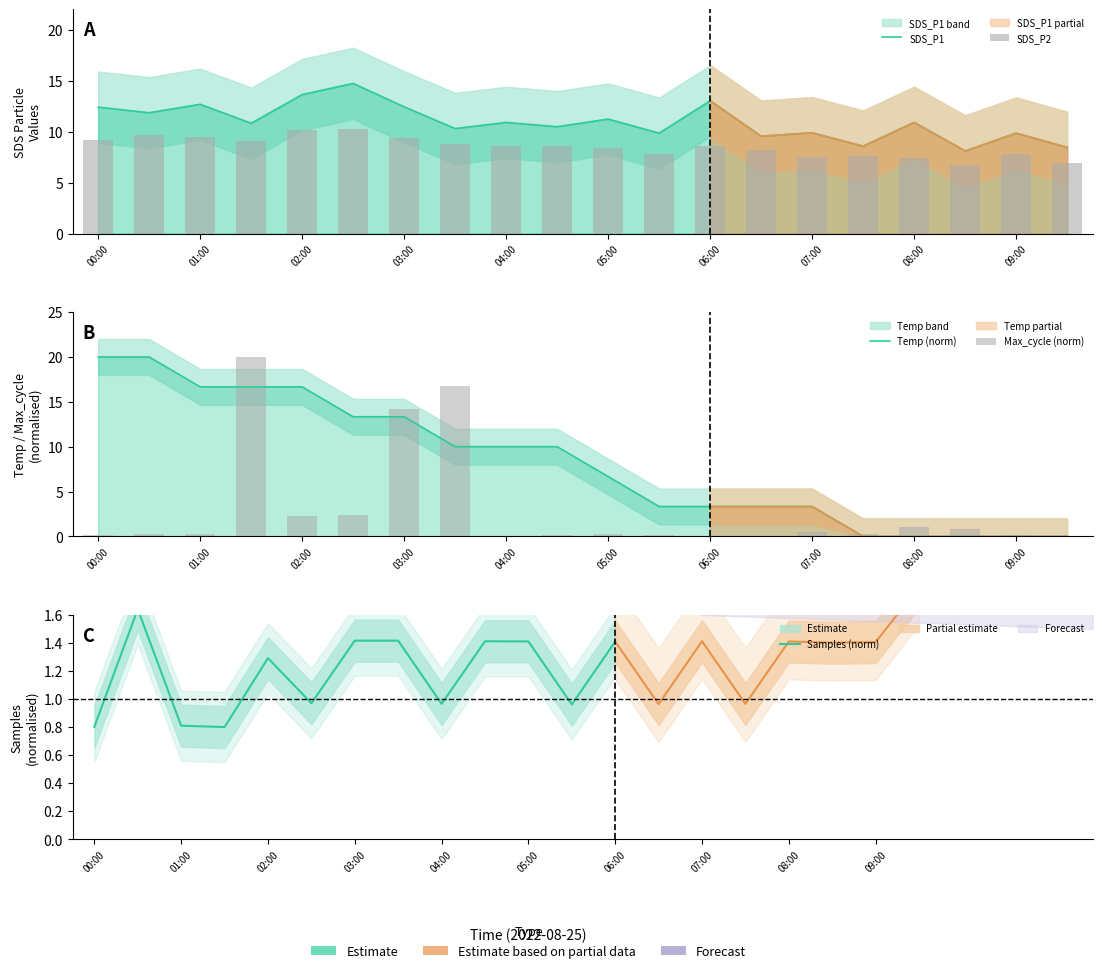

What is the approximate value of Temp at 02:00?

16.7